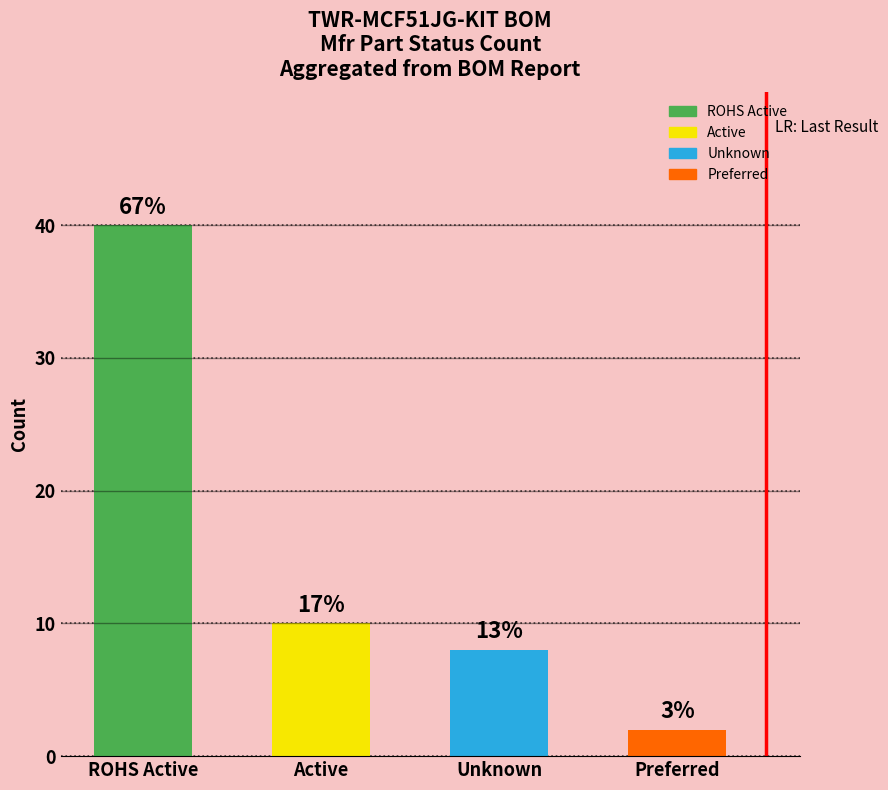

List the labels in order of value, smallest first.

Preferred, Unknown, Active, ROHS Active